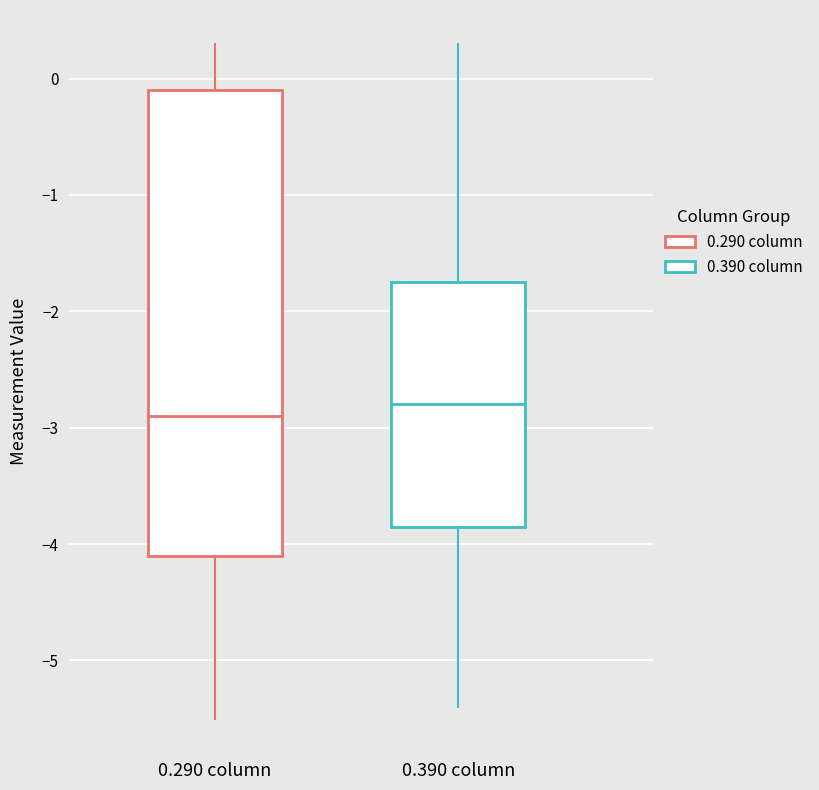

Which box is the tallest, from its lower edge to its upper edge?

0.290 column